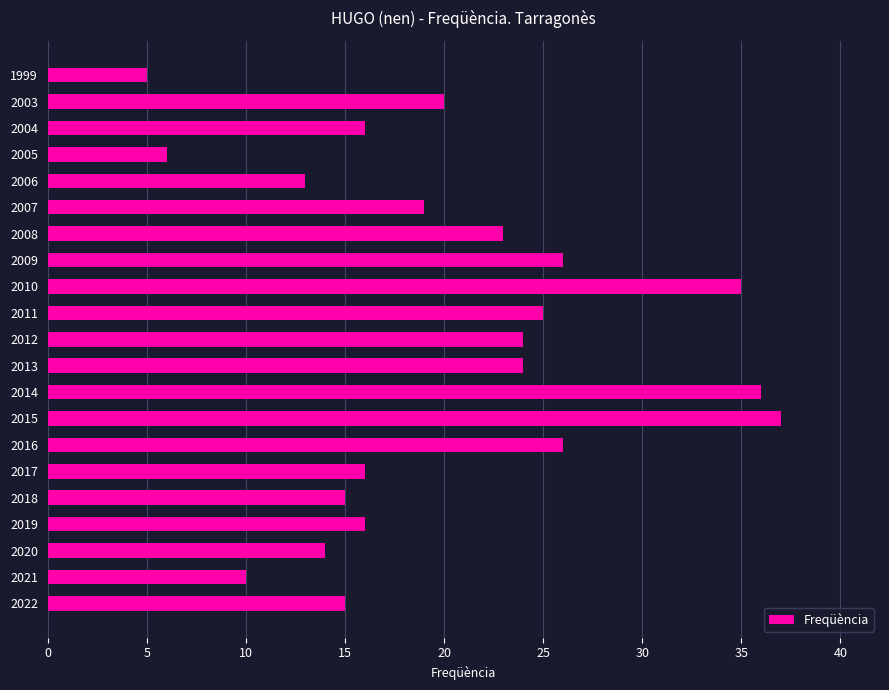

Approximately how many times larger is the value at 2008 compared to 2010?

0.7